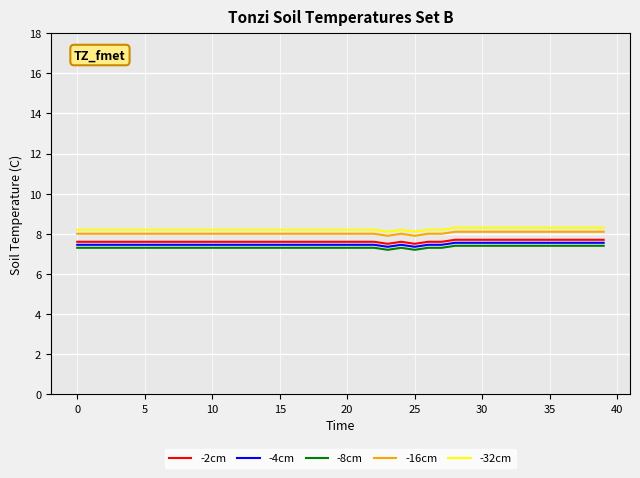

What is the minimum value for -32cm?

8.1